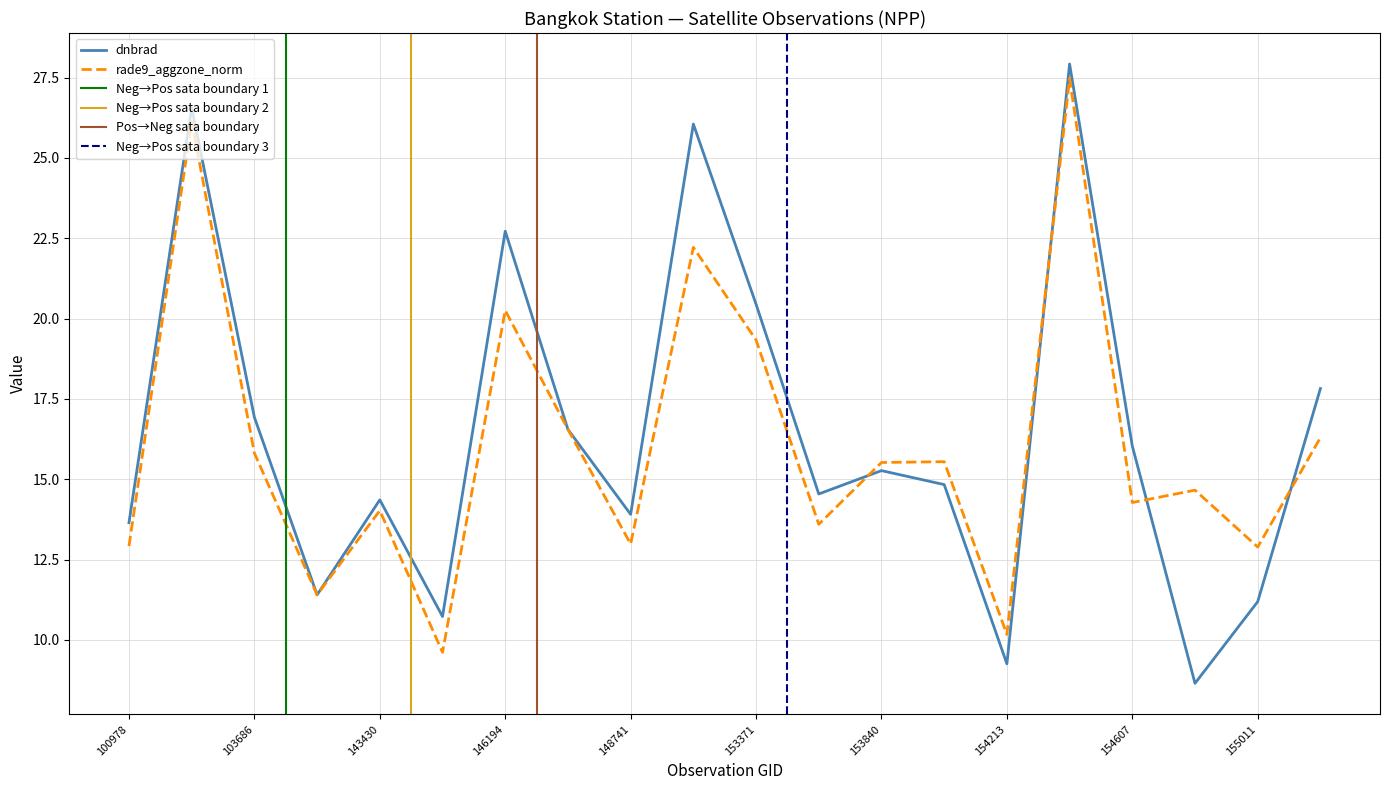

How many lines are shown in the chart?

2